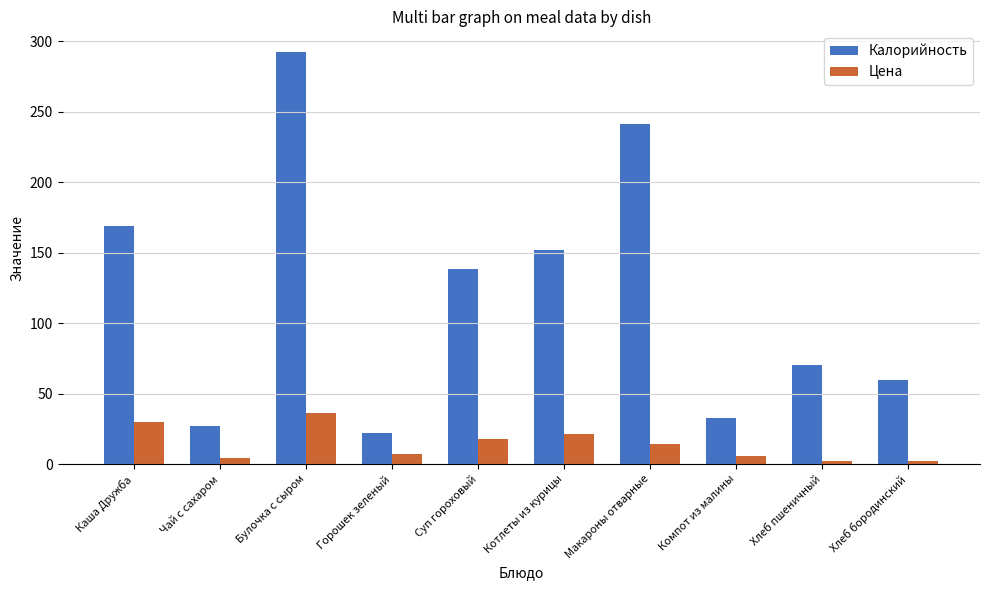

What is the difference between the second highest and minimum values in the Цена series?

28.0